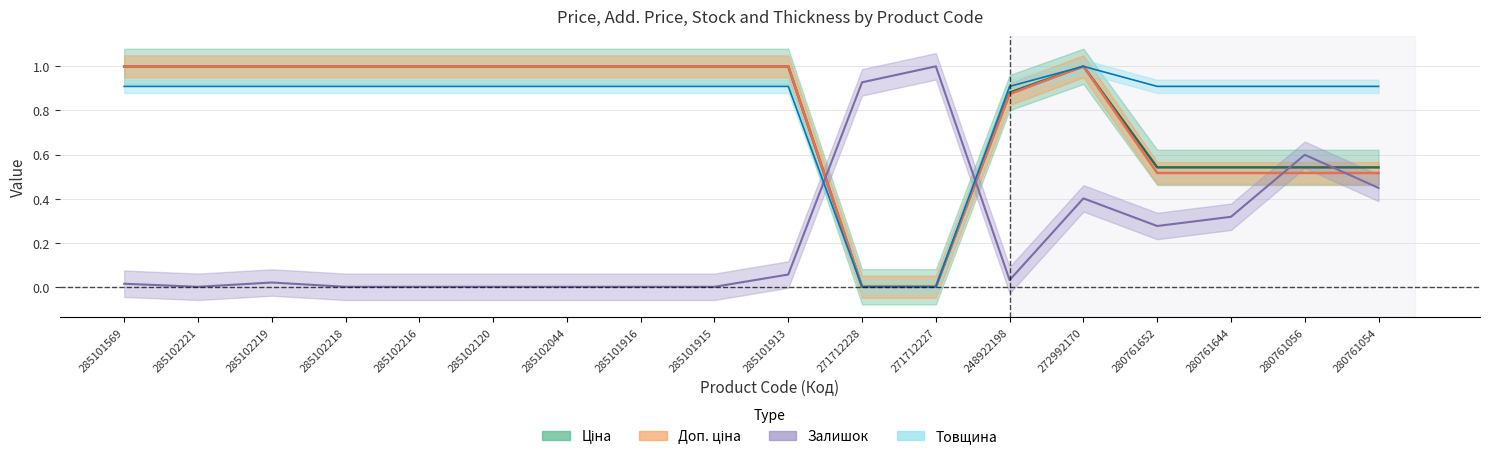

What is the label of the 10th point from the left?

285101913